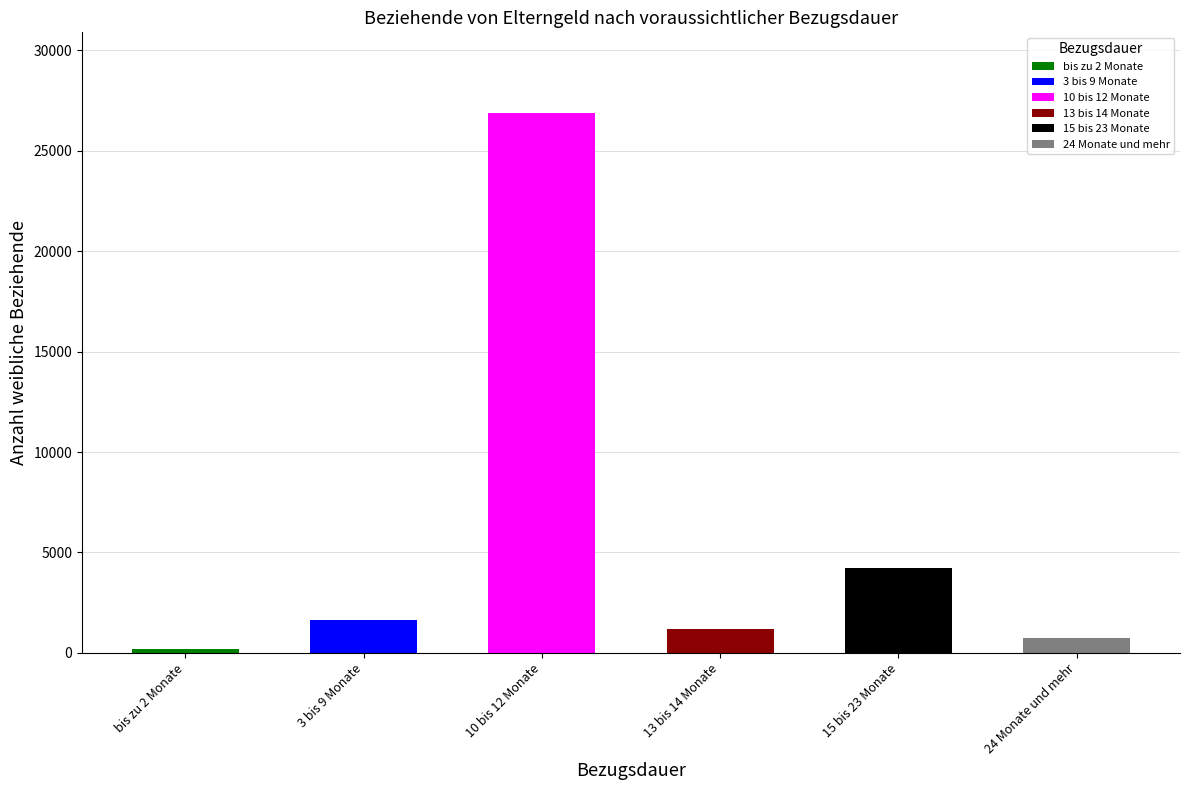

The chart shows a value of 271 at bis zu 2 Monate. True or false?

False